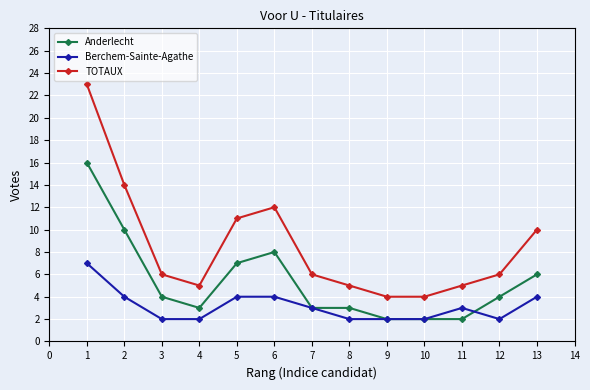

Where is the first local maximum for TOTAUX?

6